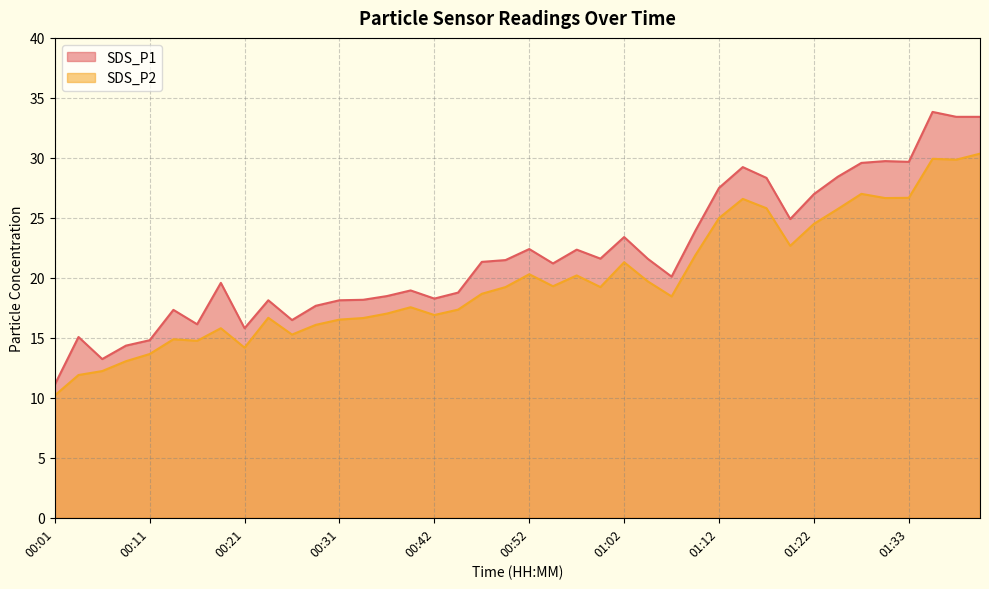

What is the label of the 13th point from the left?

00:31